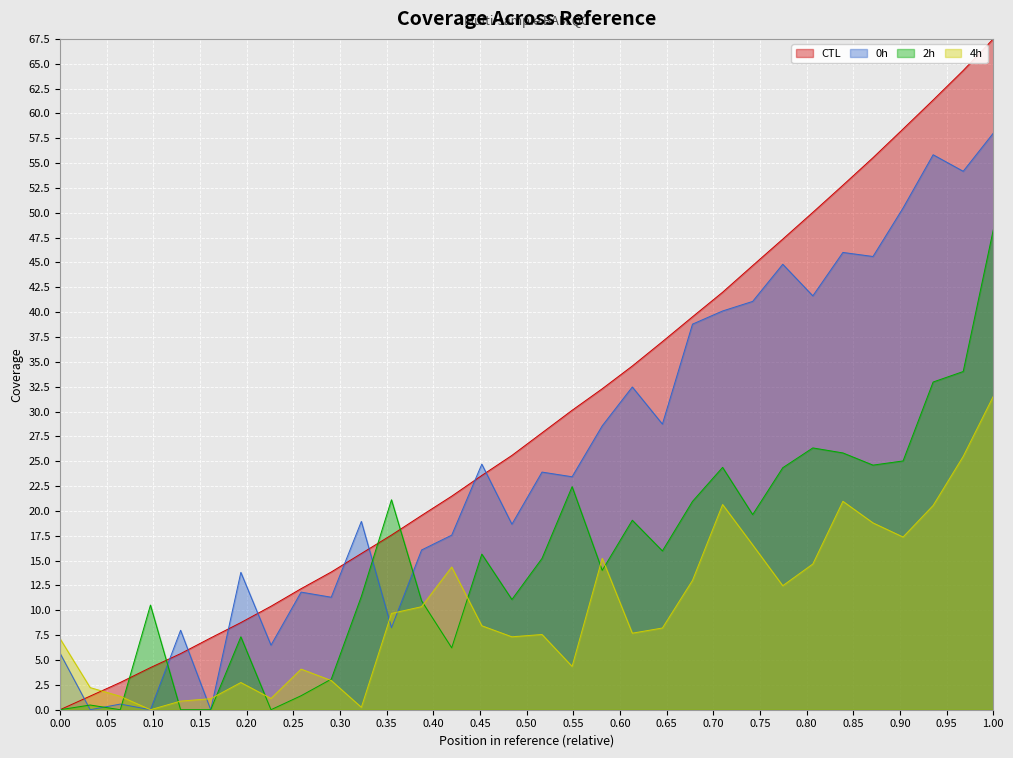

Which category has the highest value across all series?

1.00